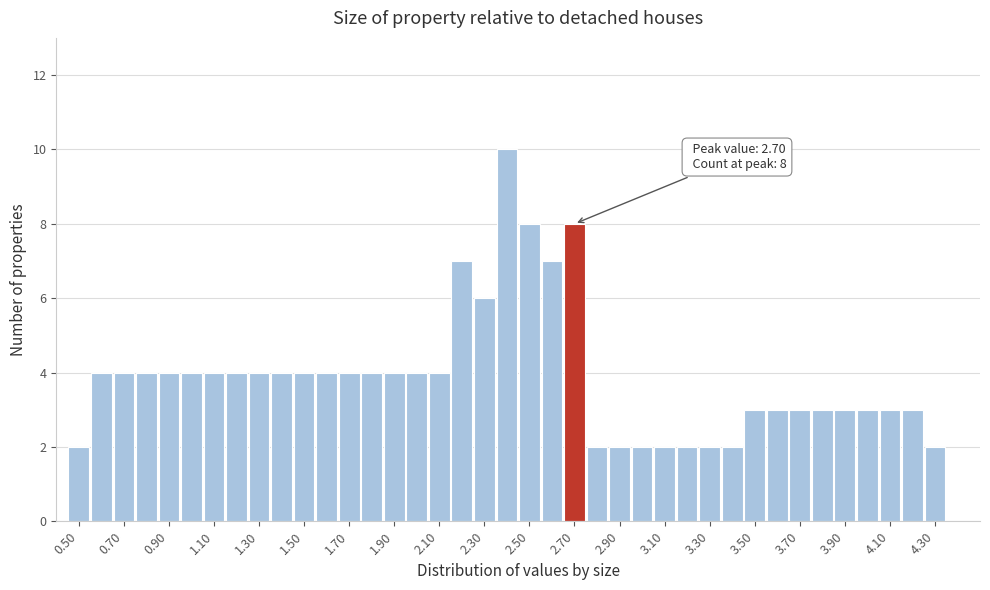

Over which range of the x-axis is the bar tallest?

2.35 to 2.45